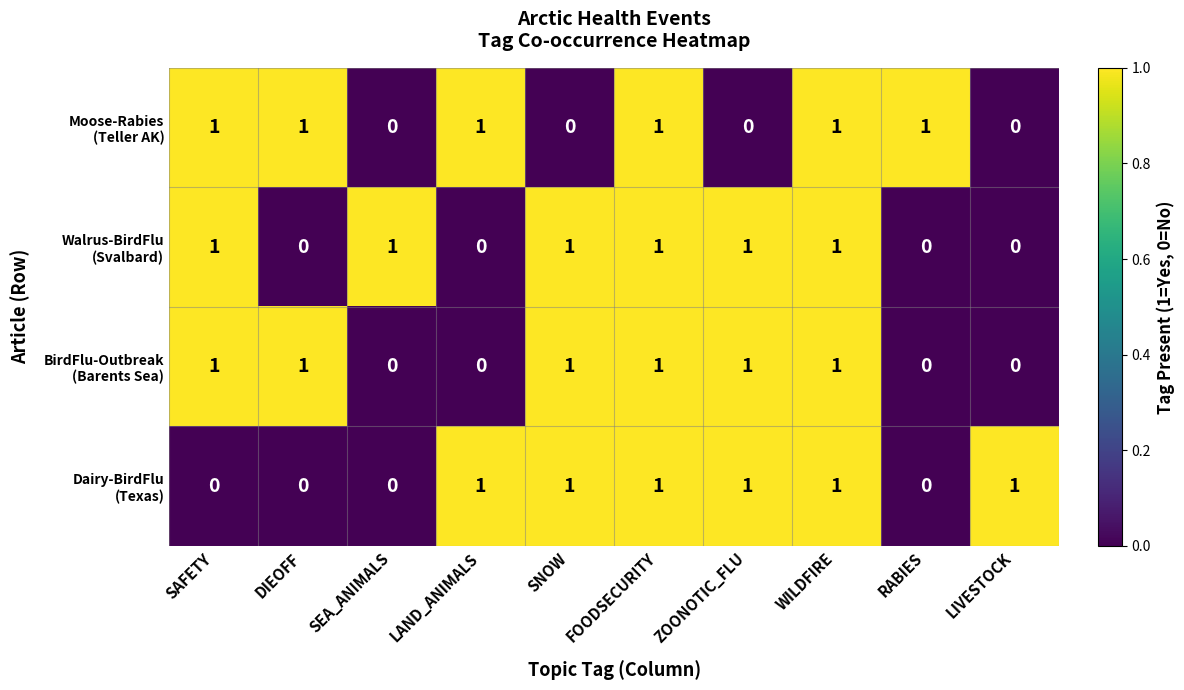

What is the total value across all series at WILDFIRE?

4